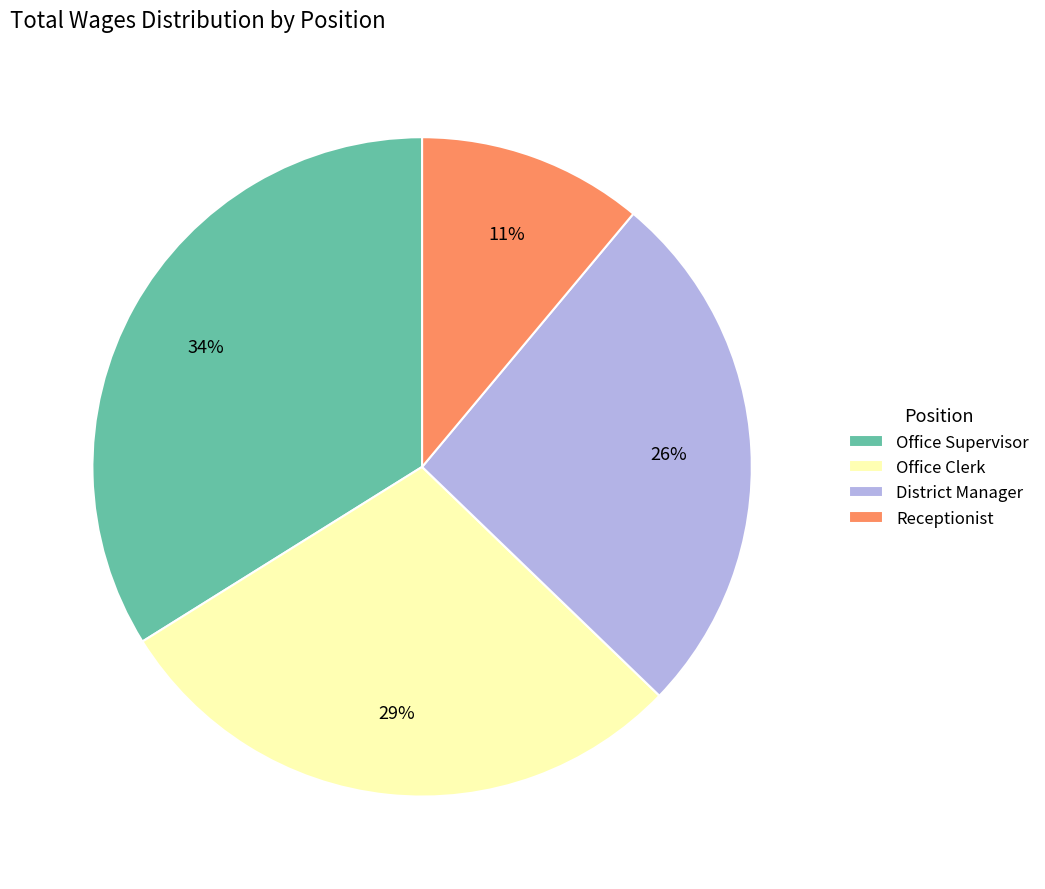

To the nearest percent, what is the difference between the Receptionist and Office Supervisor slice percentages?

23%